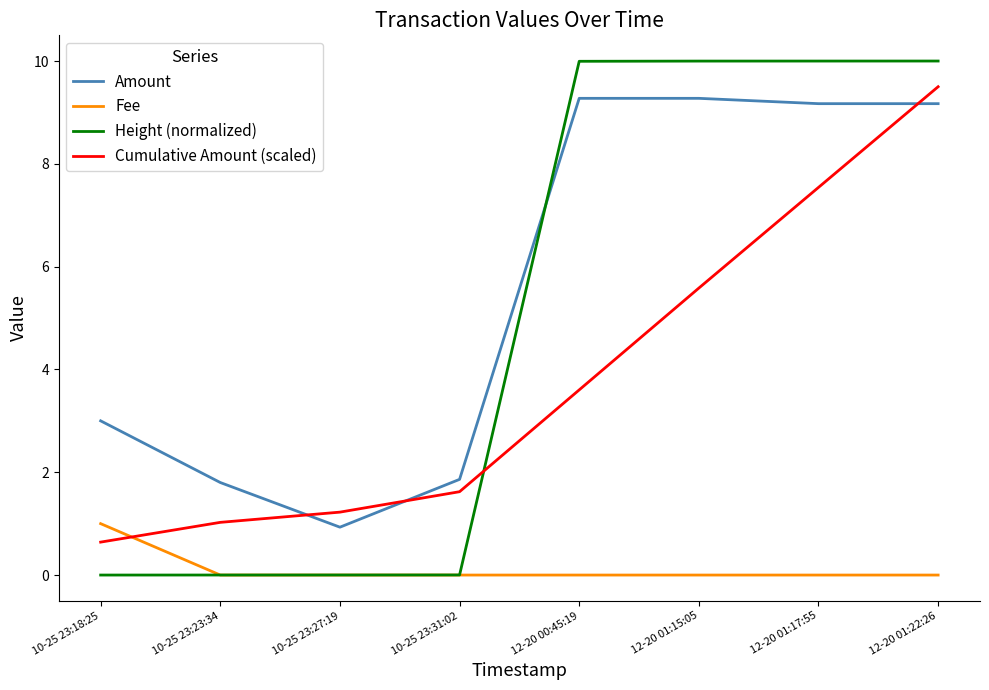

The value of Fee at 10-25 23:27:19 is 0.0. True or false?

True